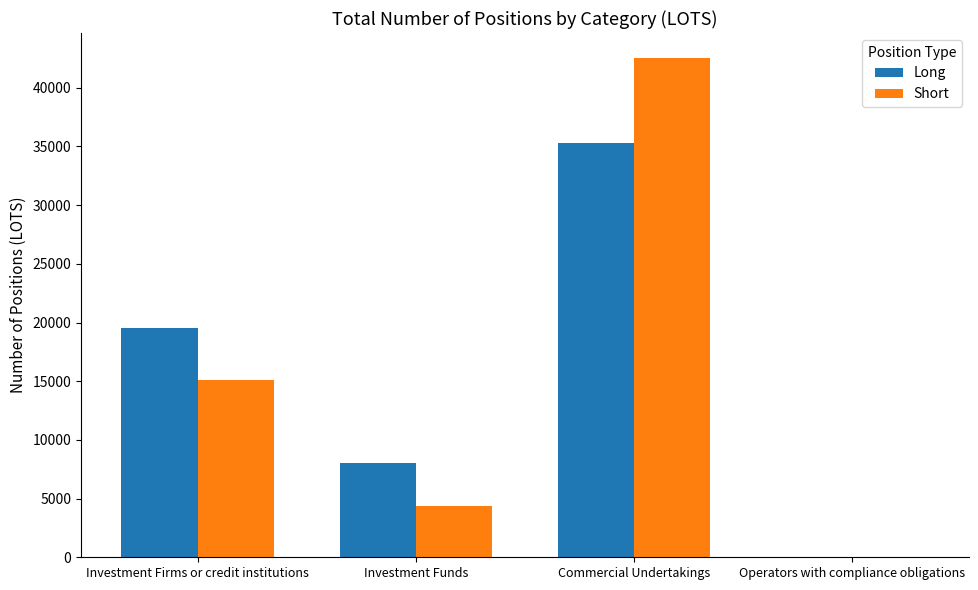

At which label does Short first exceed 15106?

Investment Firms or credit institutions